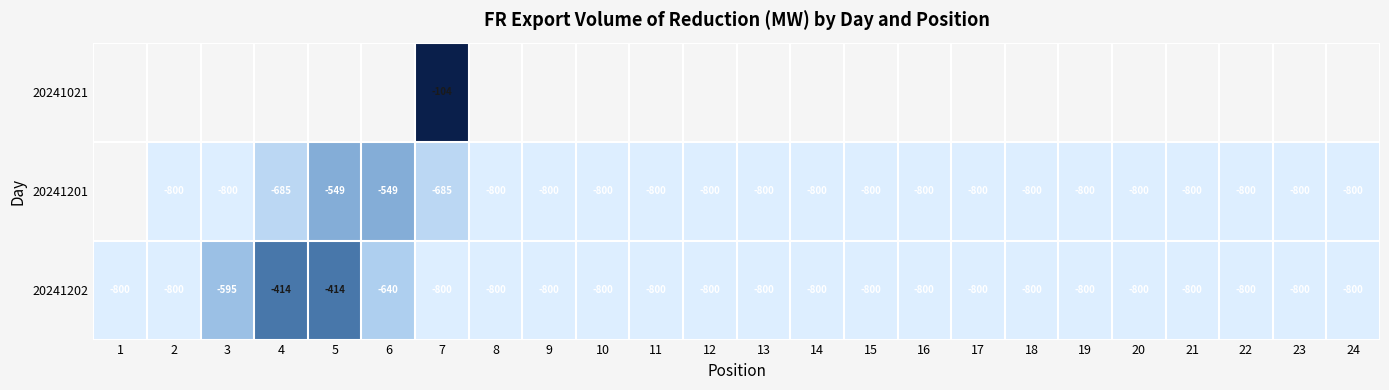

The value of 20241202 at 14 is -1302. True or false?

False